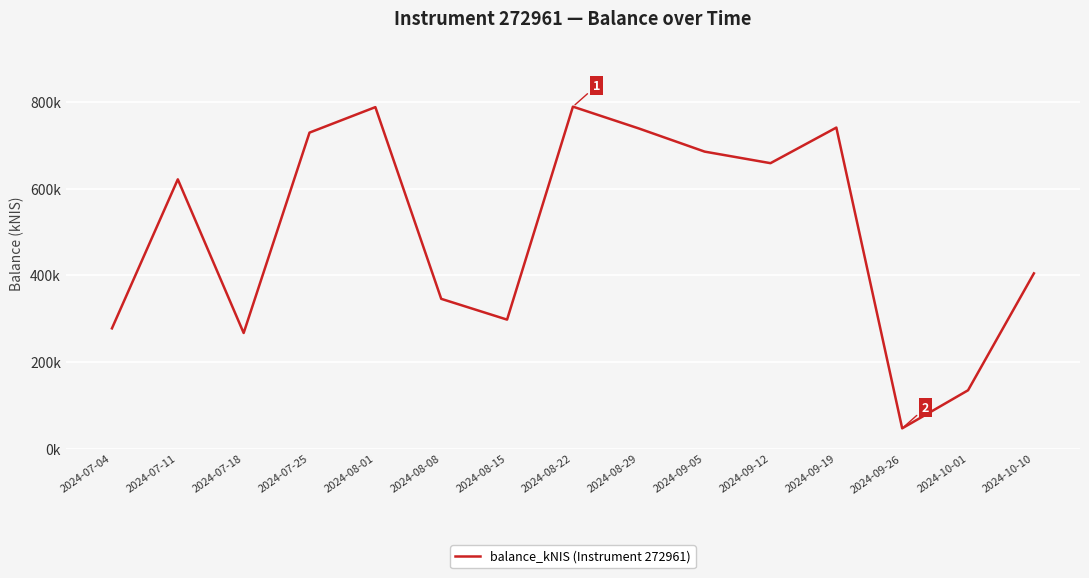

What is the change in value from 2024-08-15 to 2024-08-22?

+491.9